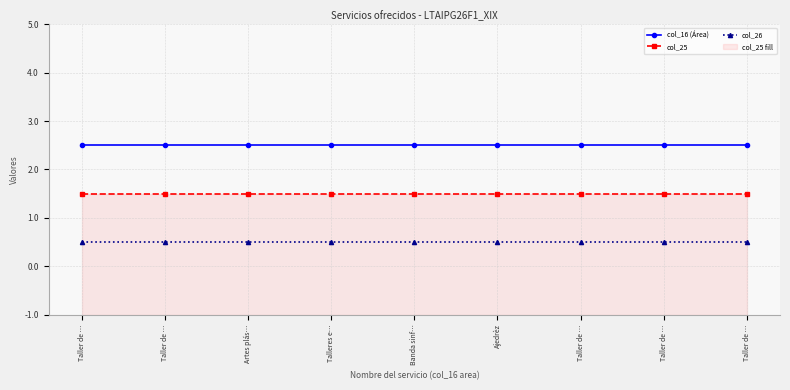

Does the chart have visible grid lines?

Yes